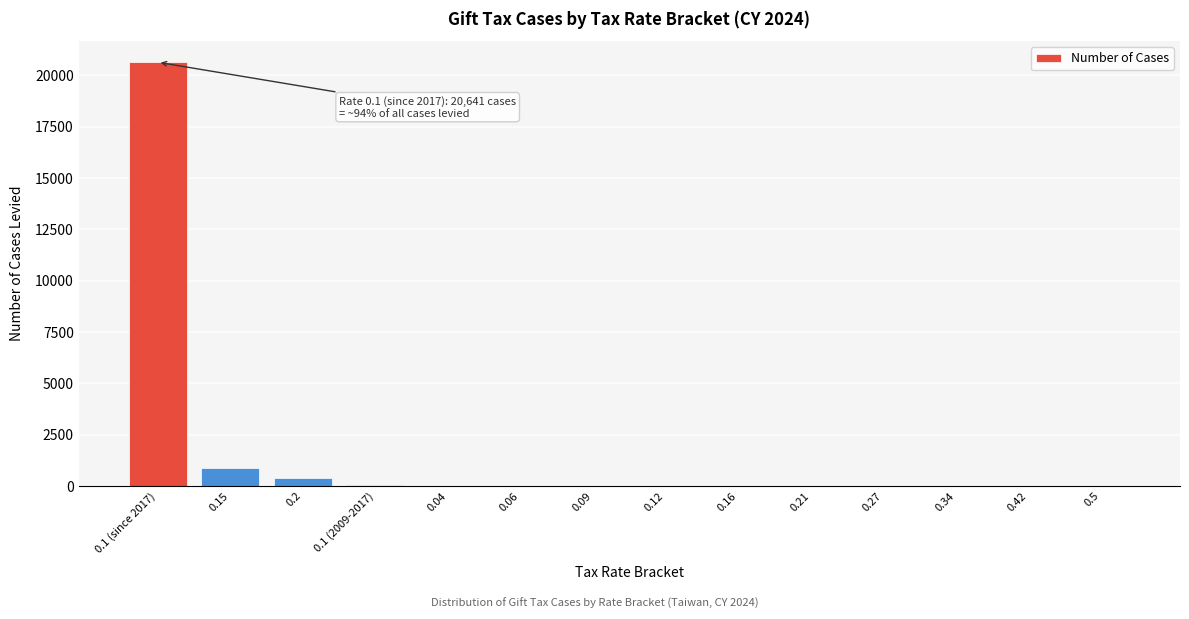

Between 0.1 (since 2017) and 0.15, which is larger?

0.1 (since 2017)